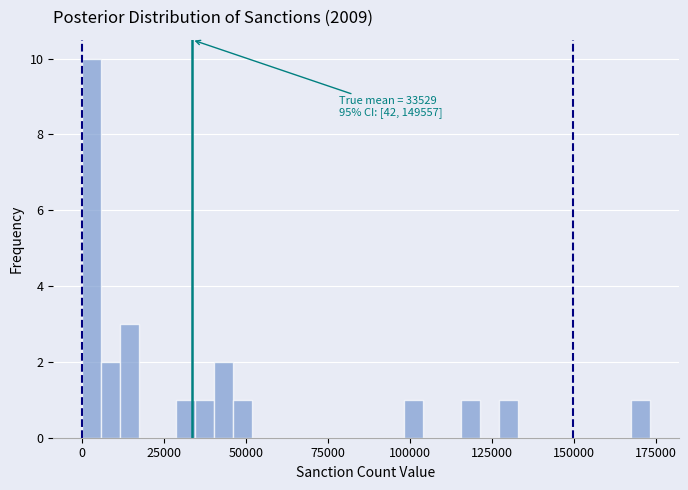

Read against the x-axis, roughly where is the centre of the tallest bar?

5000